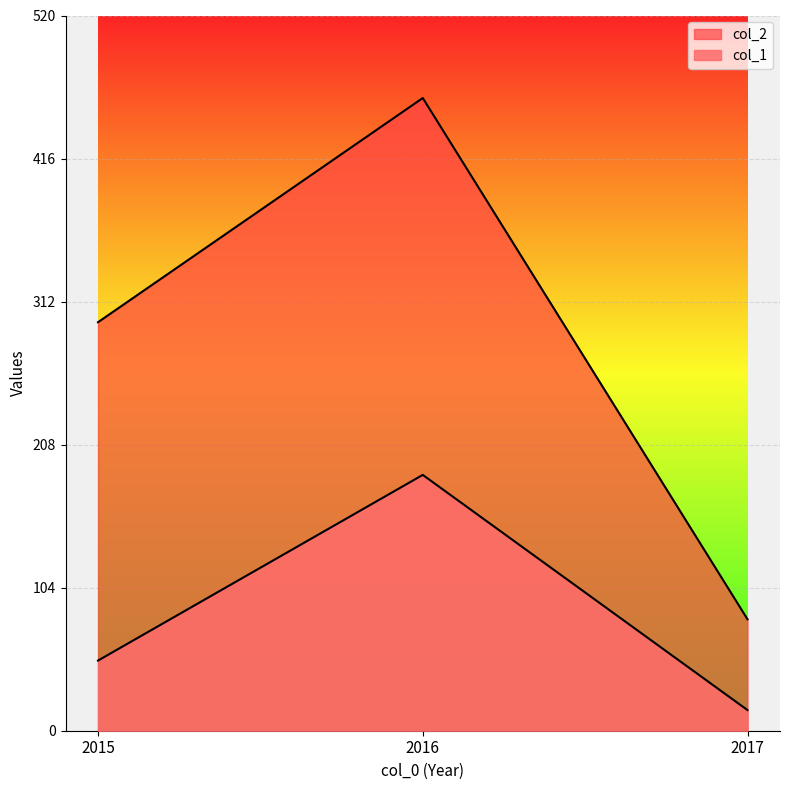

What is the sum of all col_1 values?

252